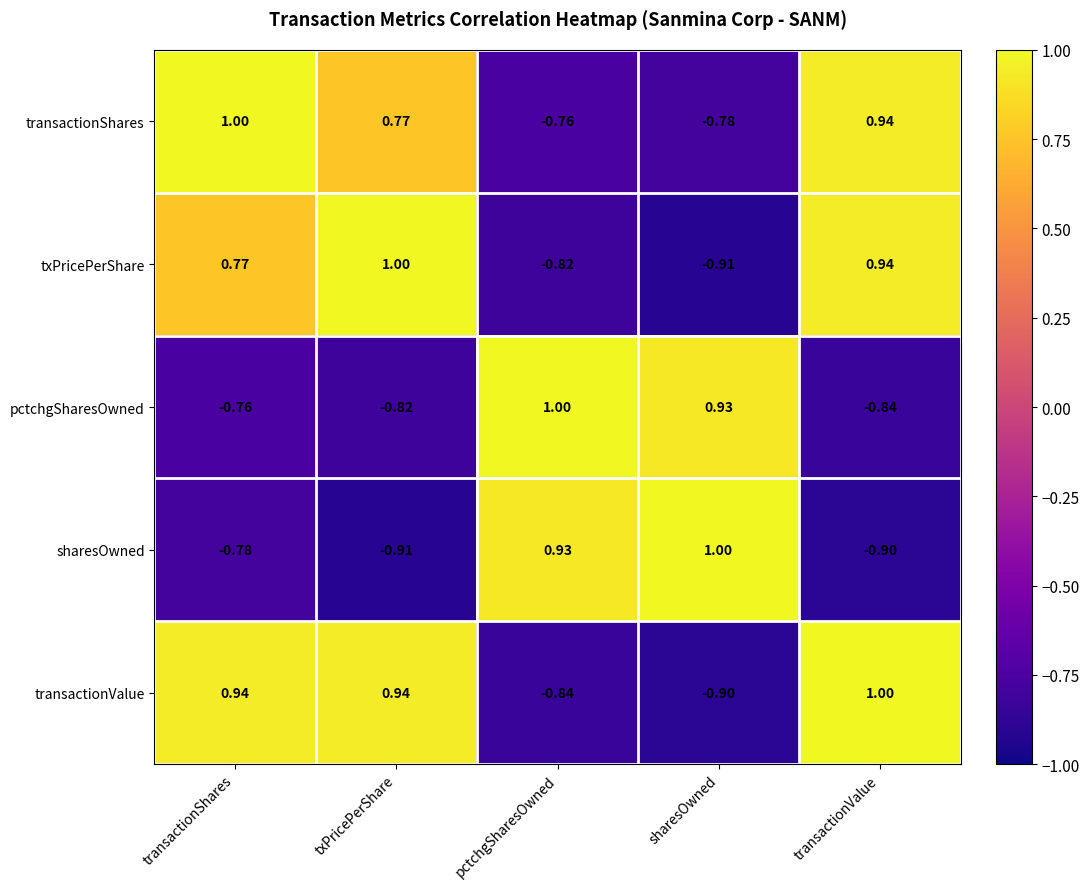

How many data points in transactionShares are above 0?

3